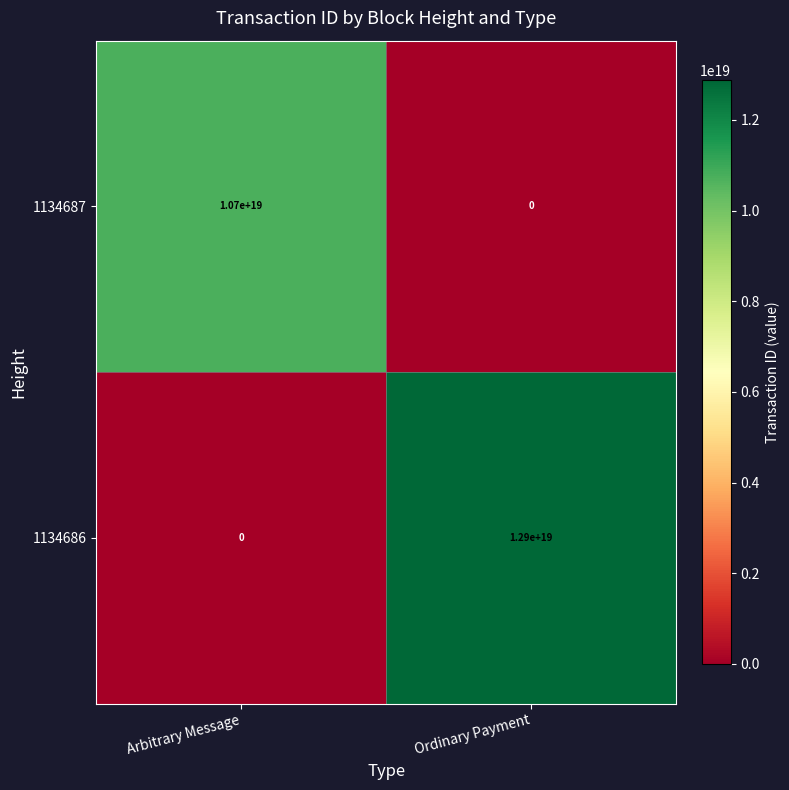

At which category is the sum across all series the highest?

Ordinary Payment